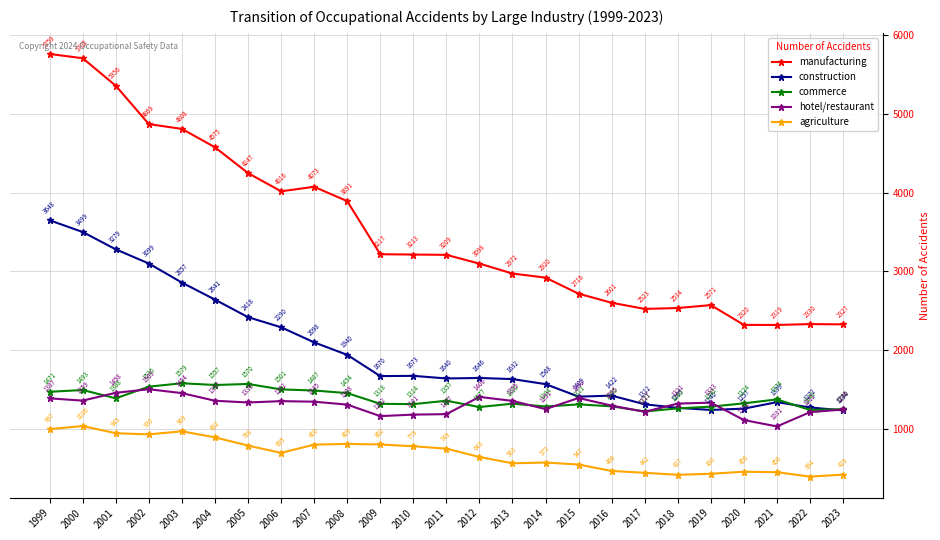

How many lines are shown in the chart?

5